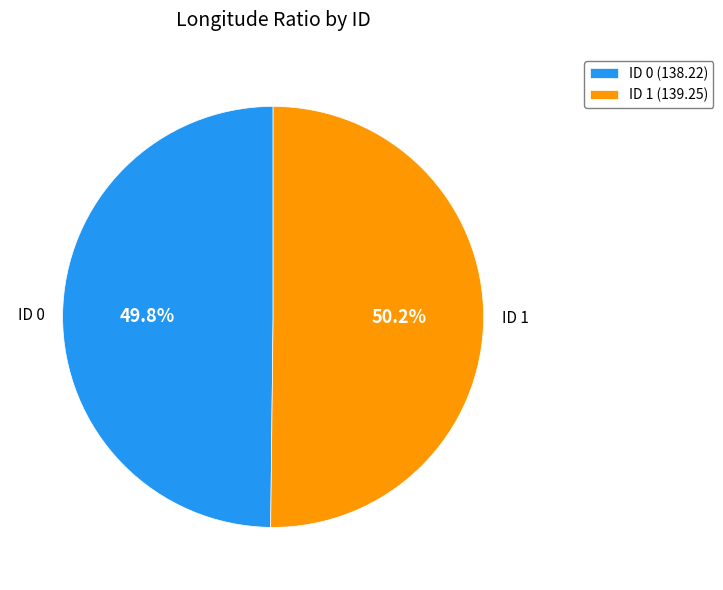

Does any single category account for the majority?

Yes